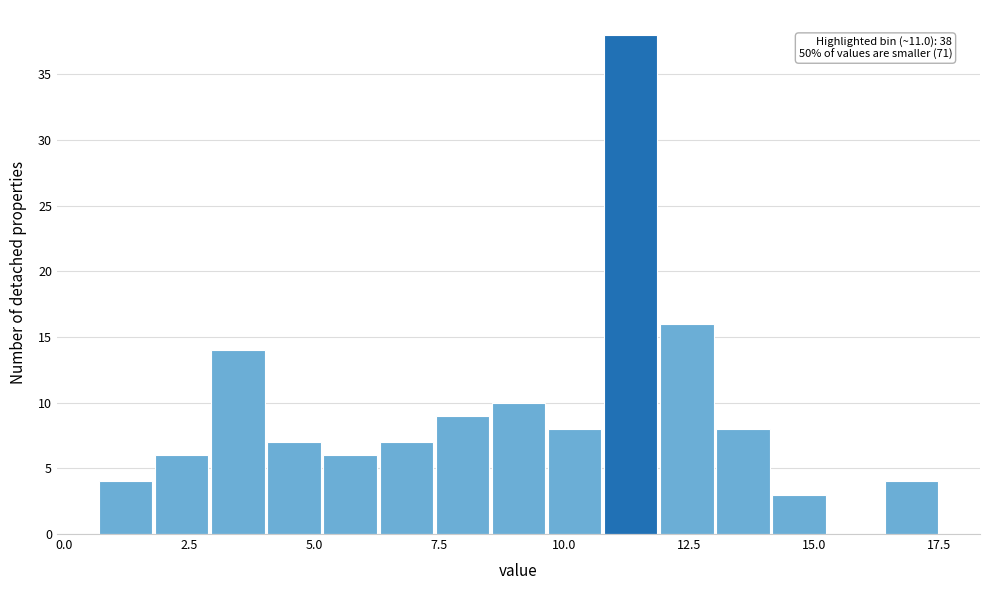

Around what value on the x-axis is the tallest bar? Give the approximate position of its centre, as read against the axis.

11.5